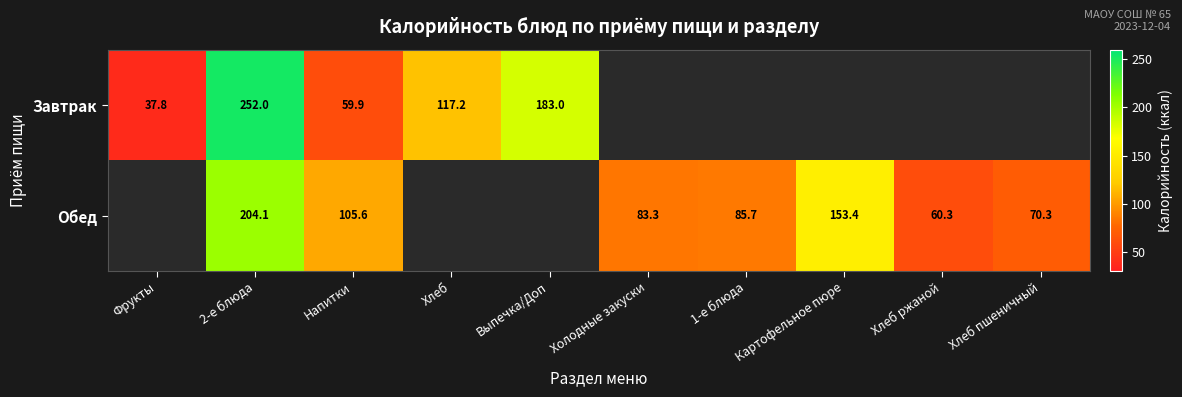

Rank the series at Напитки from lowest to highest value.

Завтрак, Обед